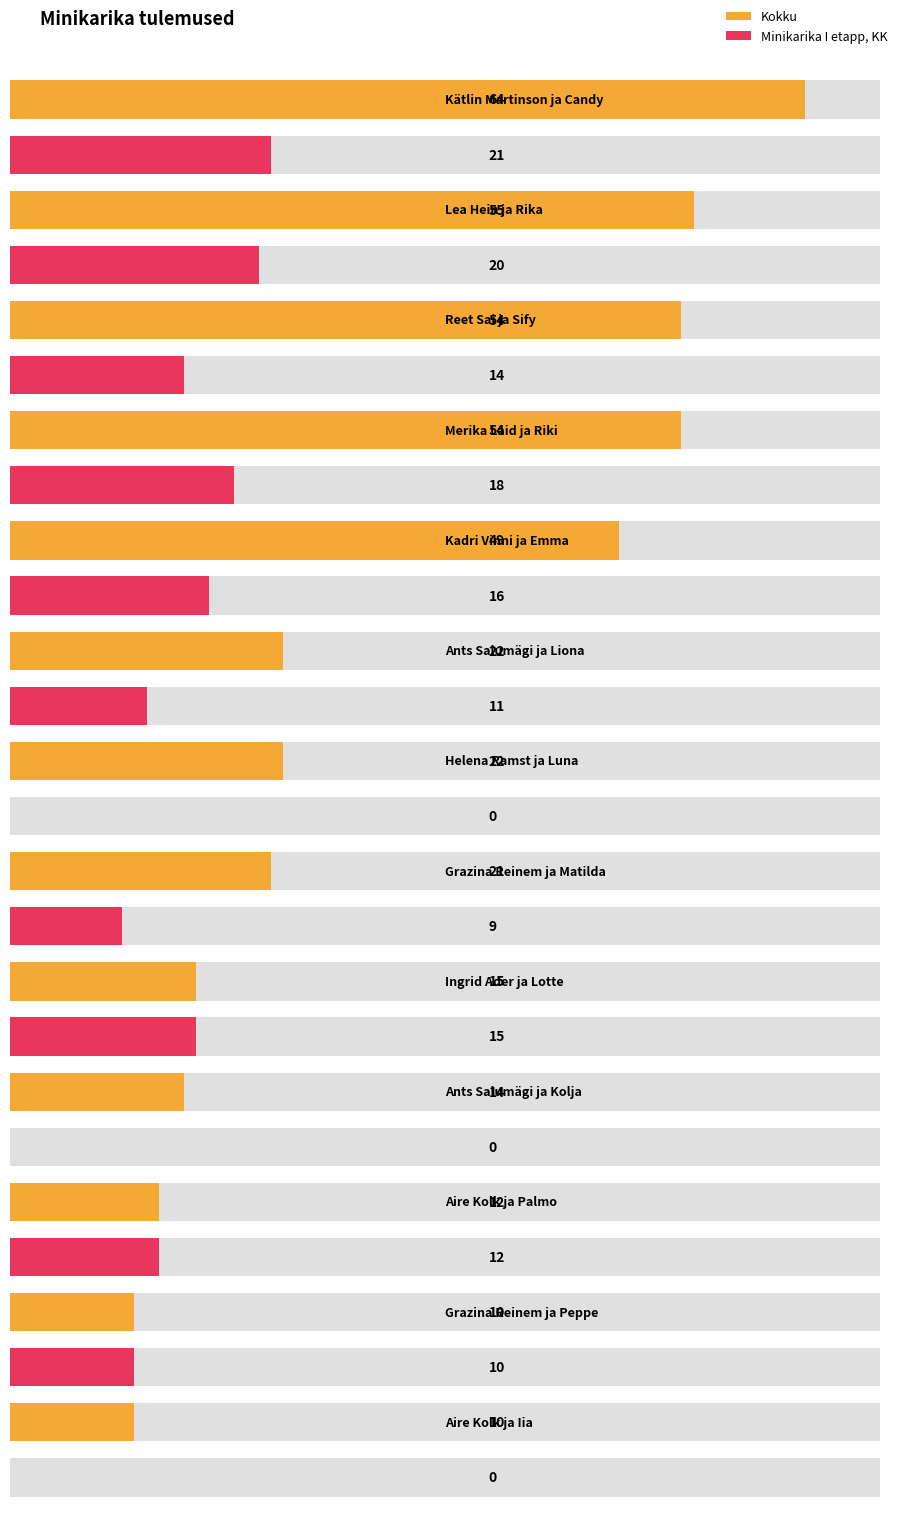

The Minikarika I etapp, KK series shows 14 at Reet Sai ja Sify. True or false?

True